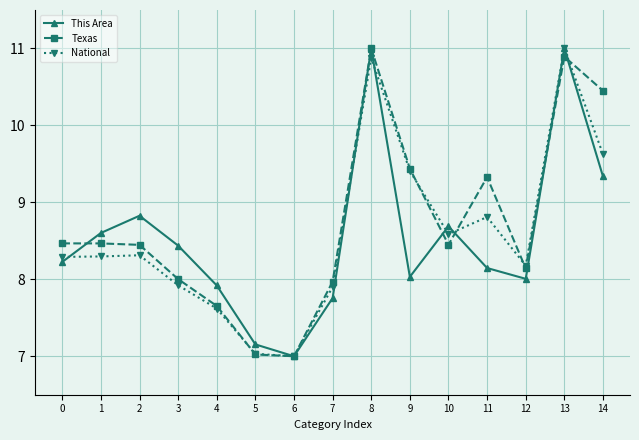

What is the total value across all series at 9?

26.9